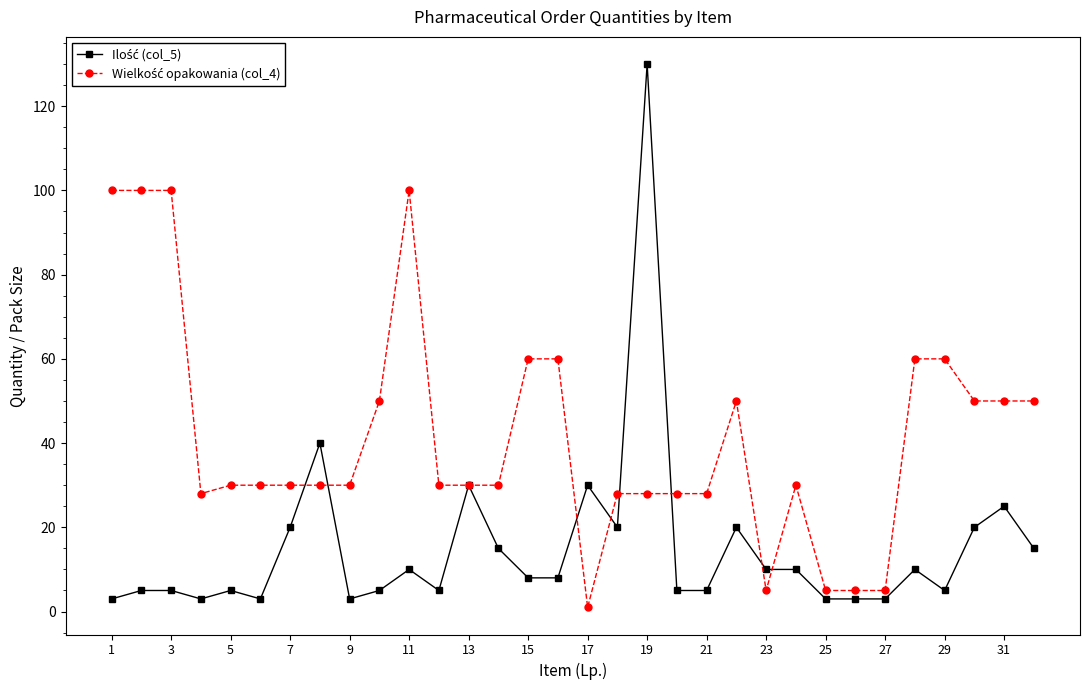

What is the difference between the maximum and minimum values in the Wielkość opakowania (col_4) series?

99